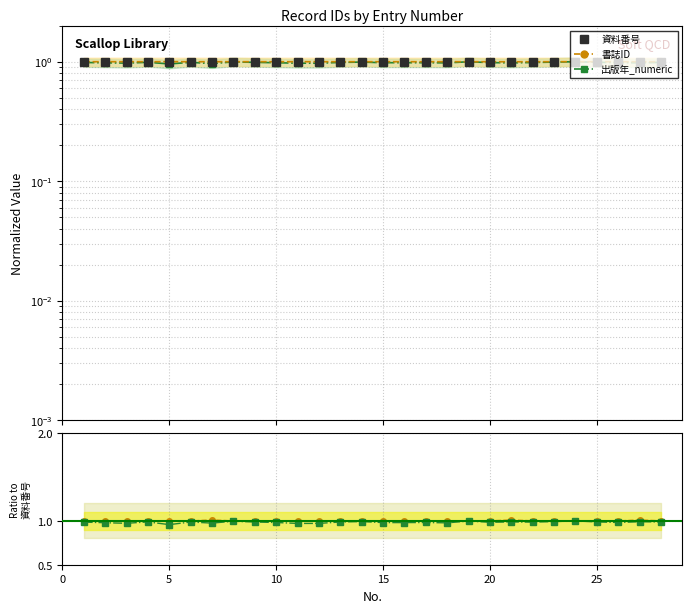

Does the chart have visible grid lines?

Yes